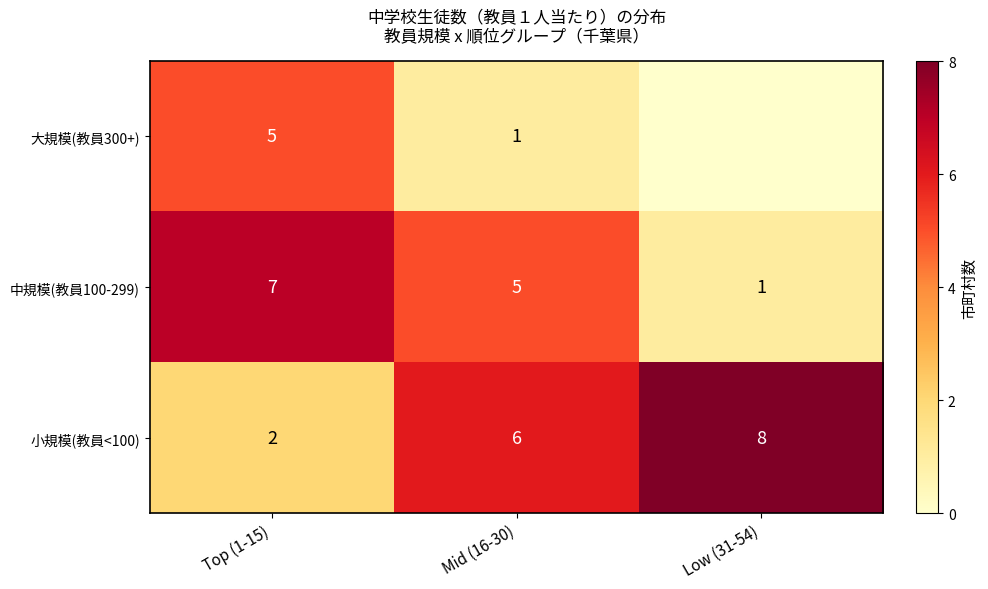

At Mid (16-30), list the series in order from smallest to largest.

大規模(教員300+), 中規模(教員100-299), 小規模(教員<100)